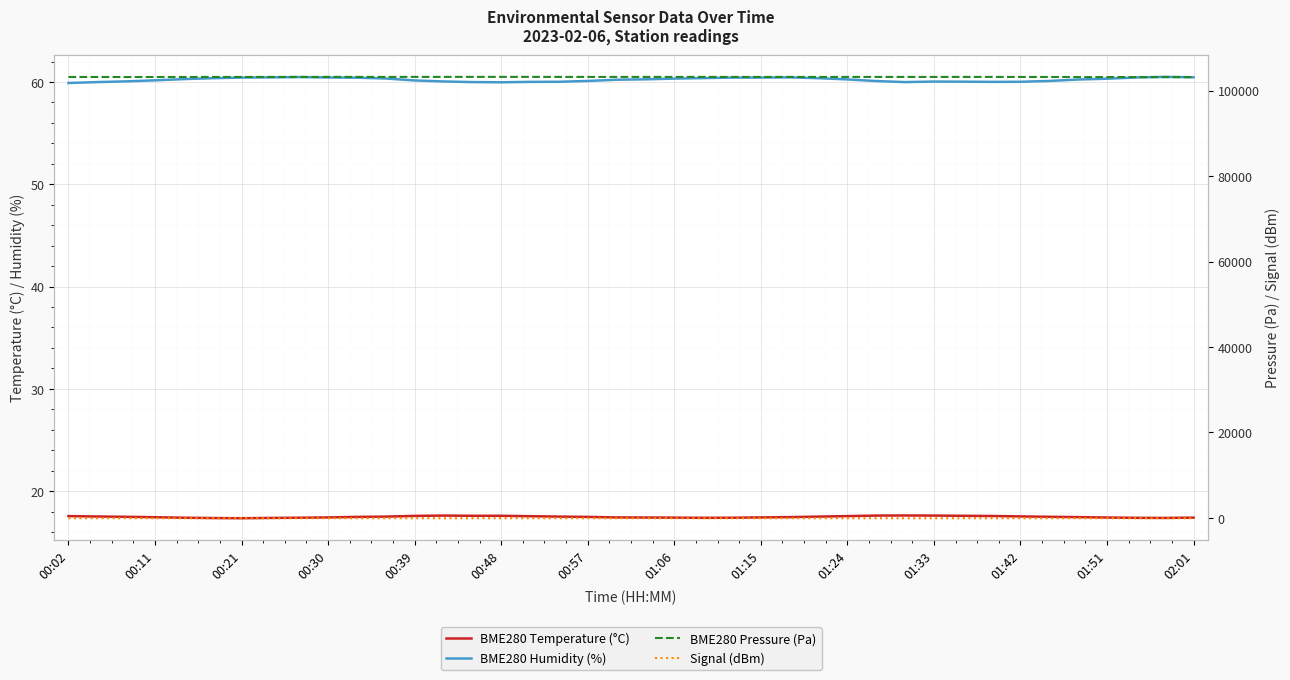

Which category has the lowest value across all series?

00:11